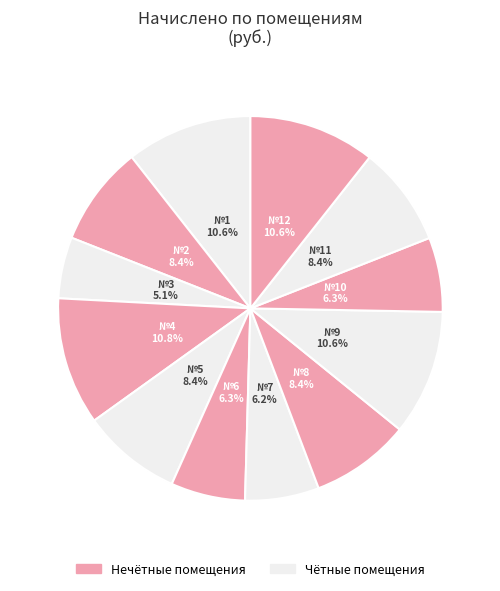

Does any single category account for the majority?

No